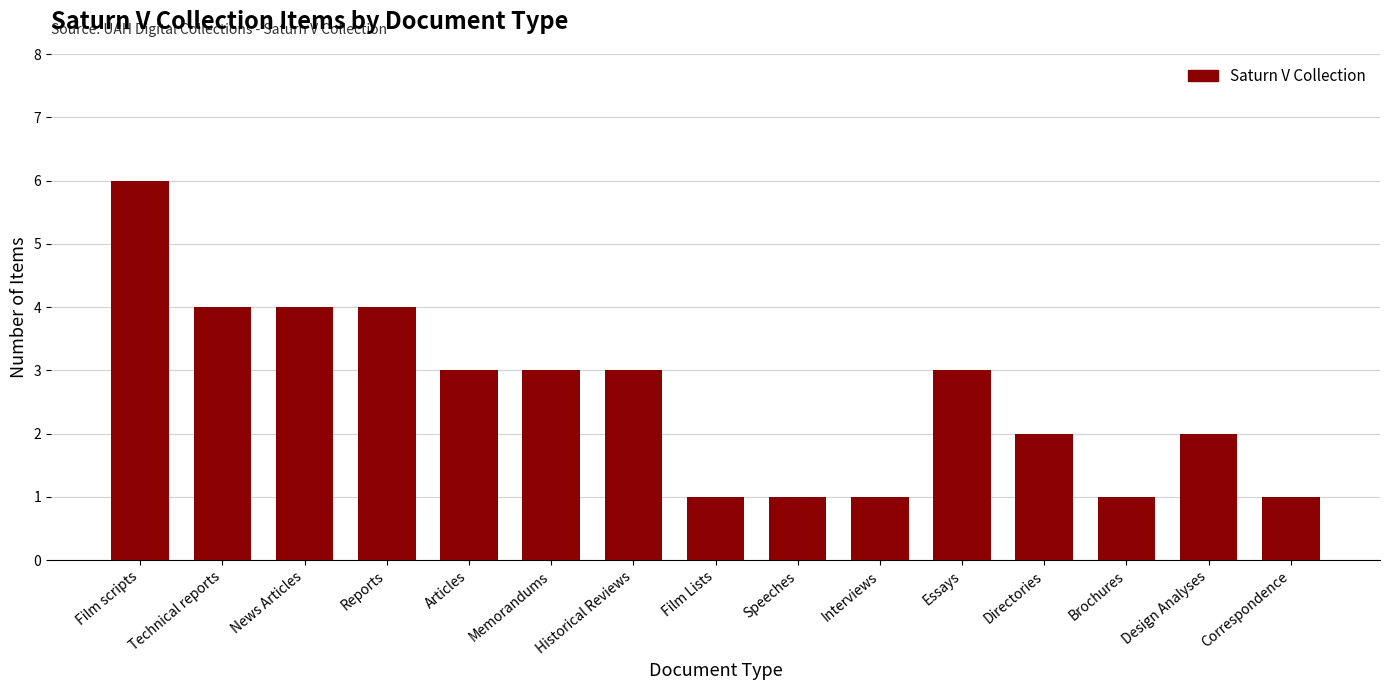

Count the values in the range 1 to 4.

14